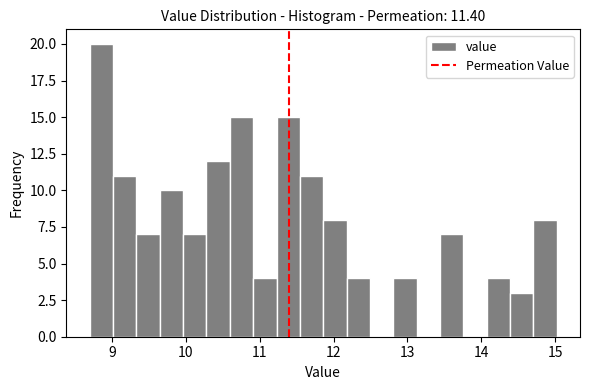

Read against the x-axis, roughly where is the centre of the tallest bar?

8.9